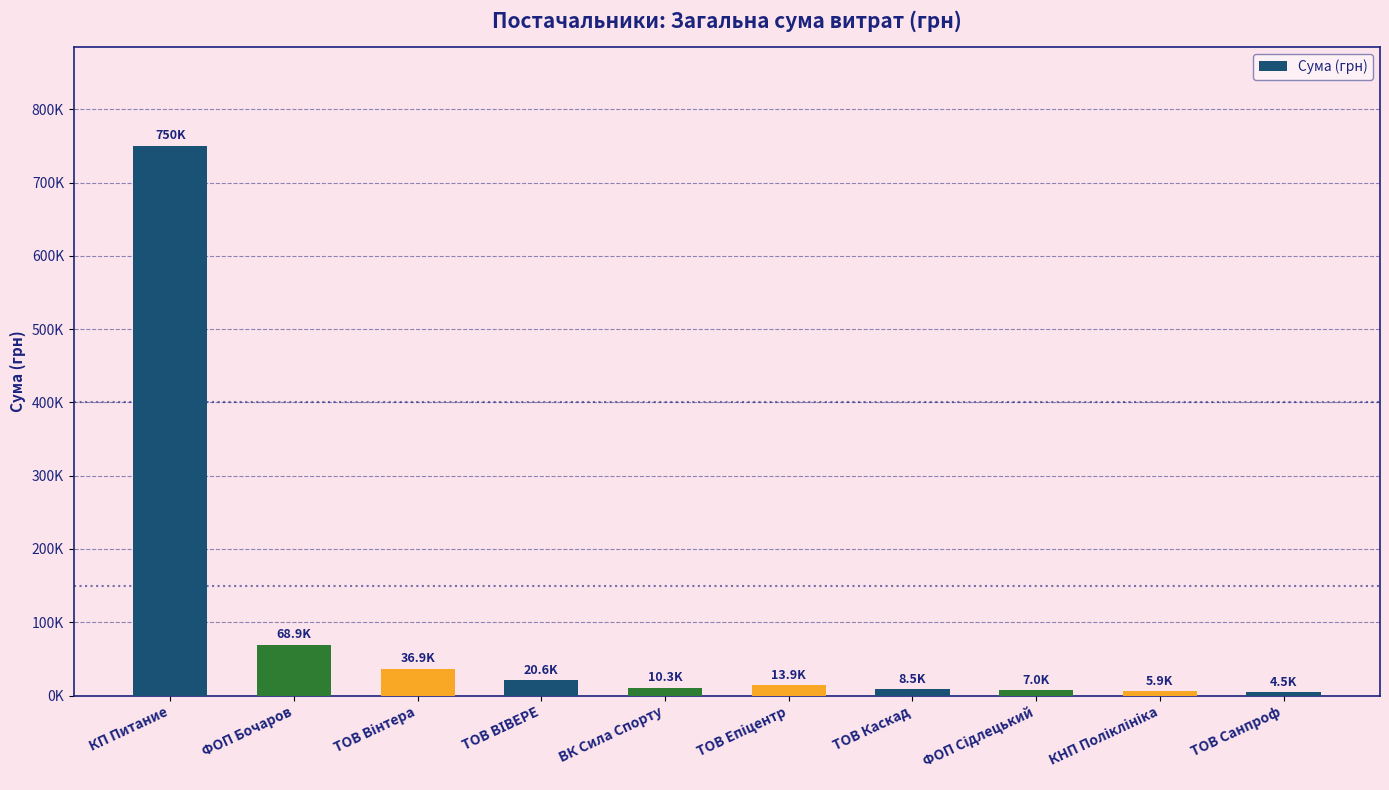

What is the change in value from ТОВ ВІВЕРЕ to ВК Сила Спорту?

-10275.0